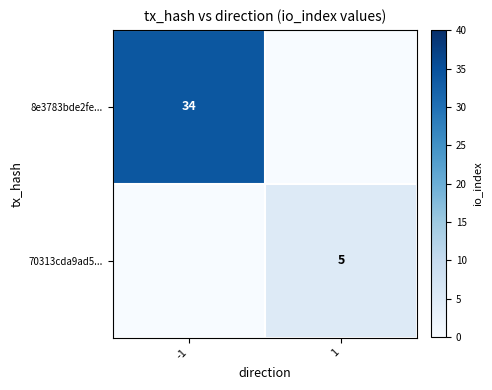

The 8e3783bde2fe... series shows 17 at -1. True or false?

False